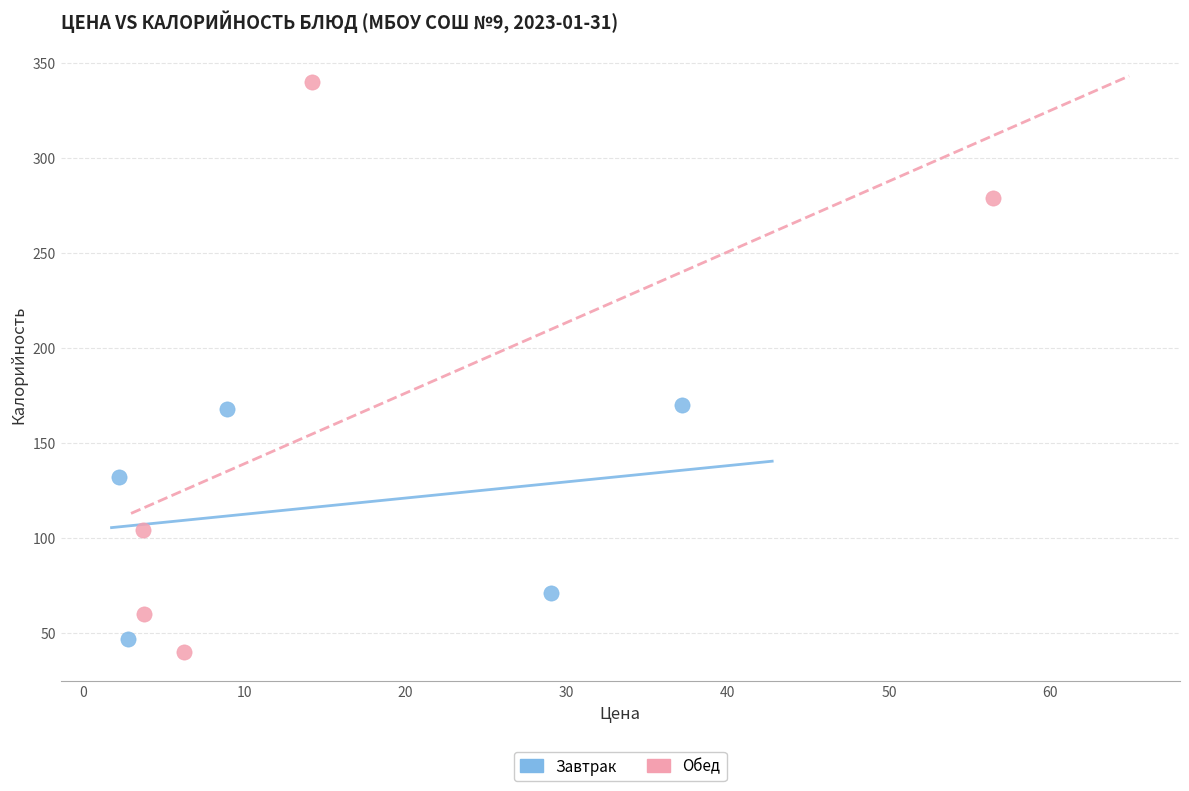

Which series contains the highest Y value?

Обед